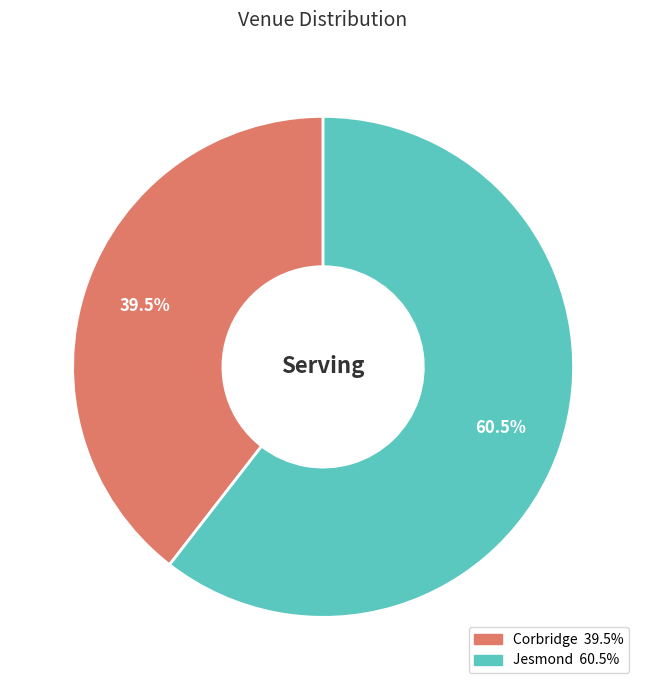

To the nearest percent, what is the difference between the Corbridge and Jesmond slice percentages?

21%